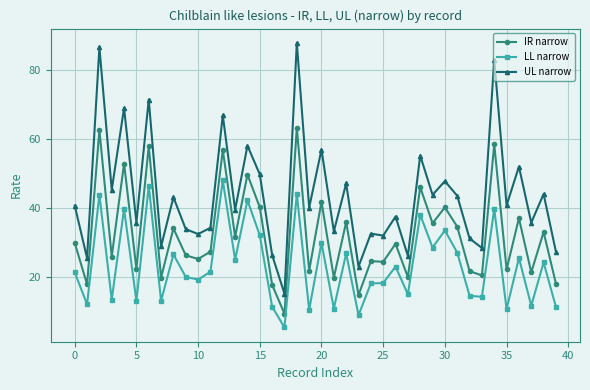

Which series has the largest range (max minus min)?

UL narrow